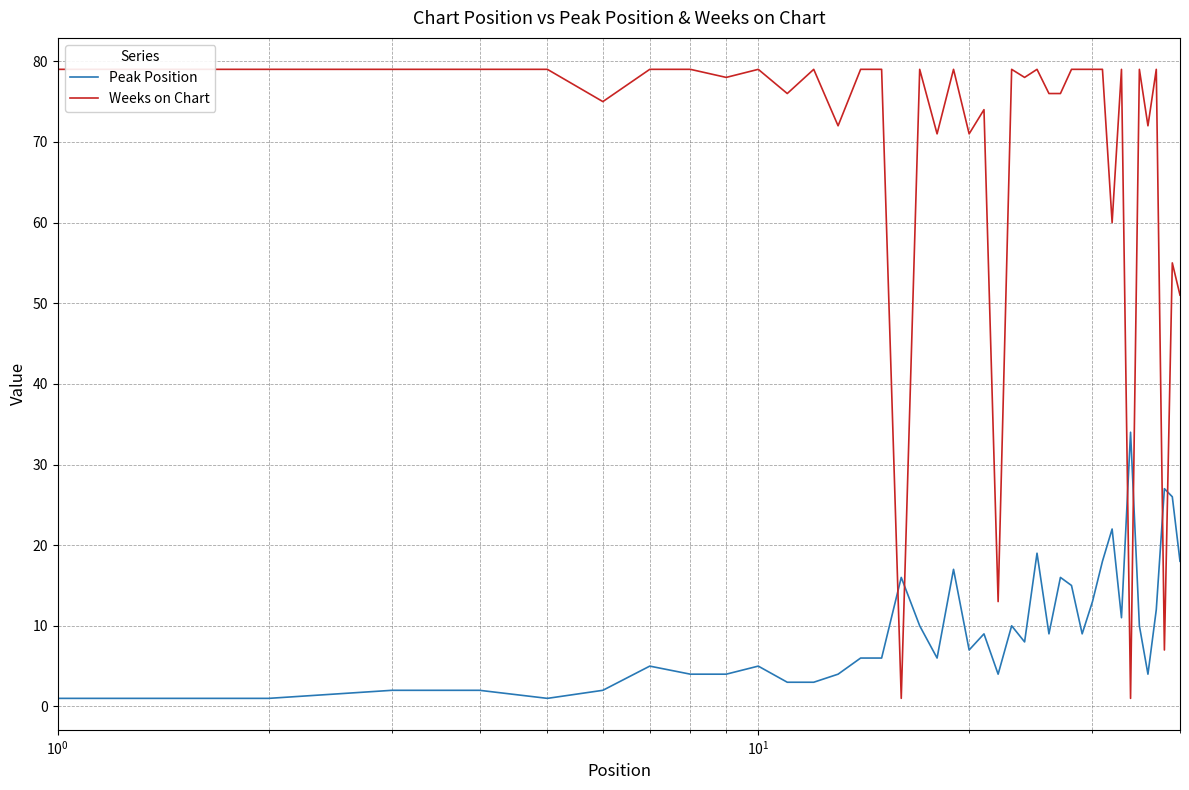

List the series in order of their overall mean, highest first.

Weeks on Chart, Peak Position